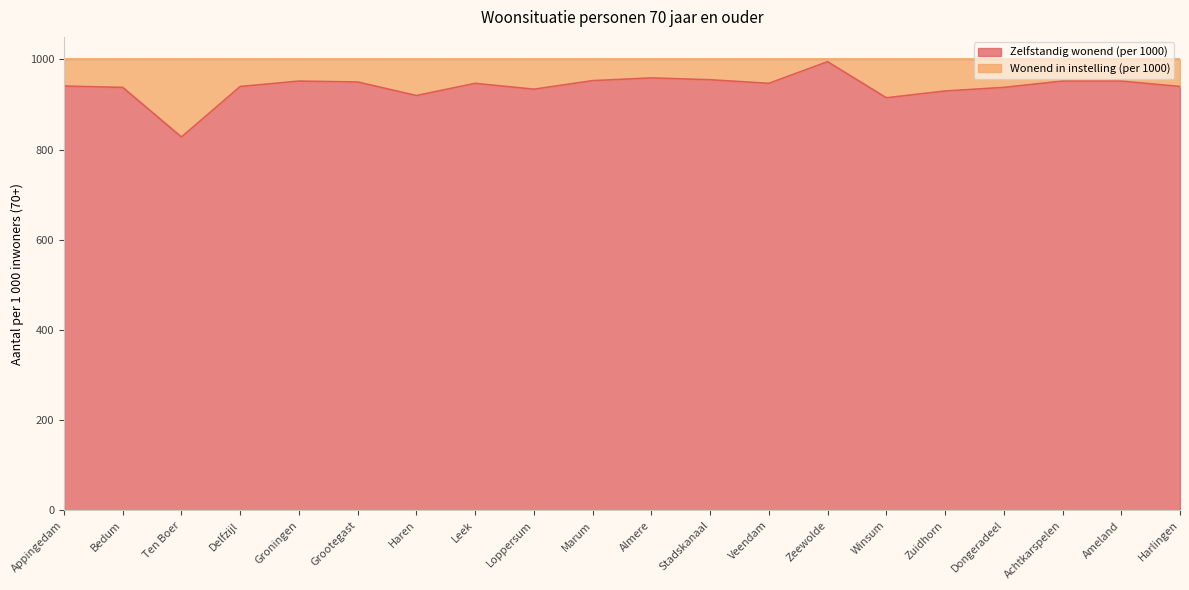

How many points are higher than both their immediate neighbors (excluding endpoints)?

4